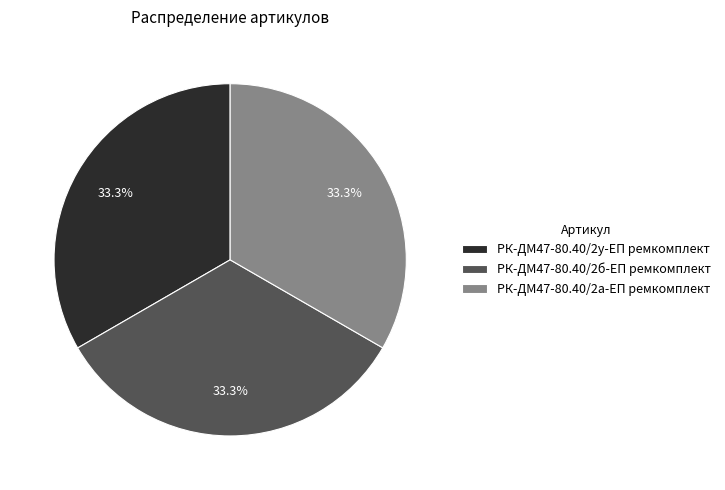

Is РК-ДМ47-80.40/2у-ЕП ремкомплект the majority of the pie?

No